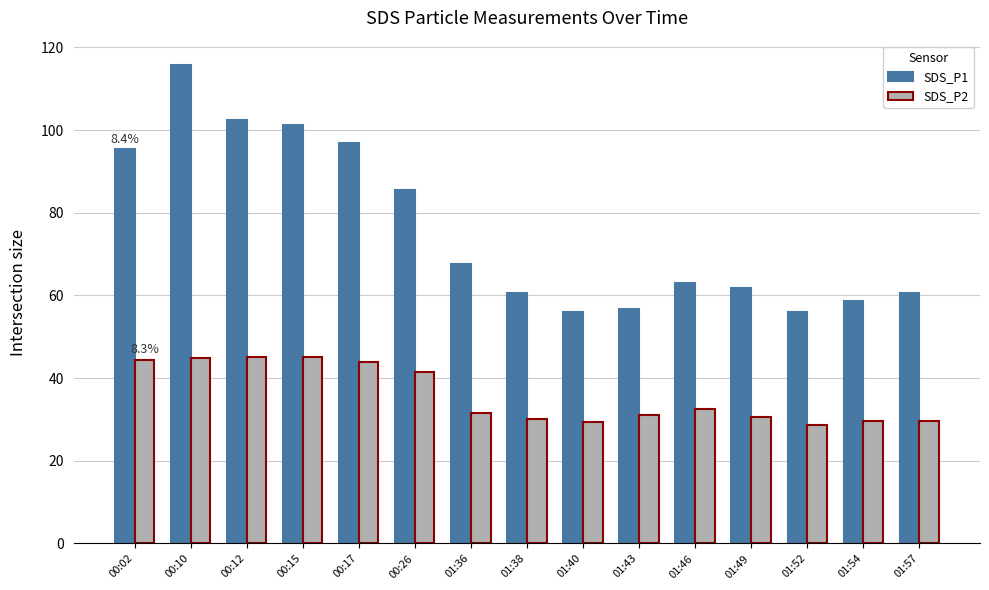

Which series has the largest range (max minus min)?

SDS_P1